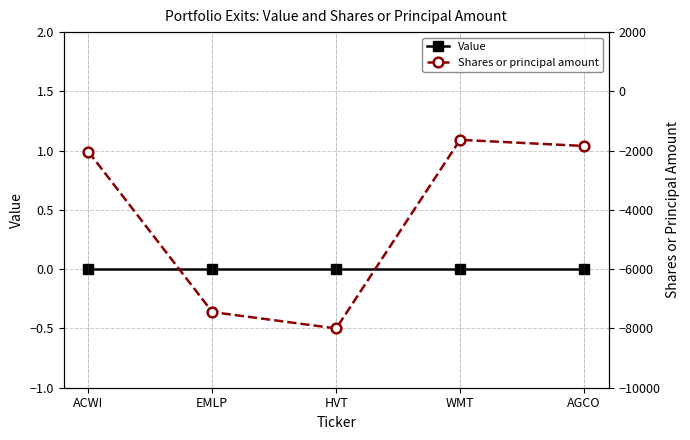

Is this an area chart (filled region under the line)?

No